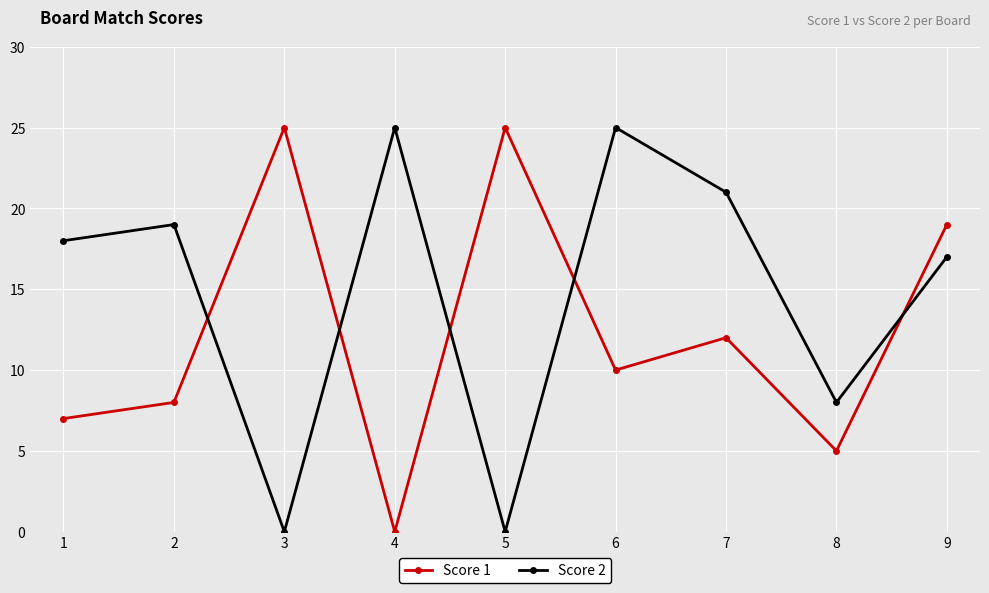

Read the Score 1 value at 3.

25